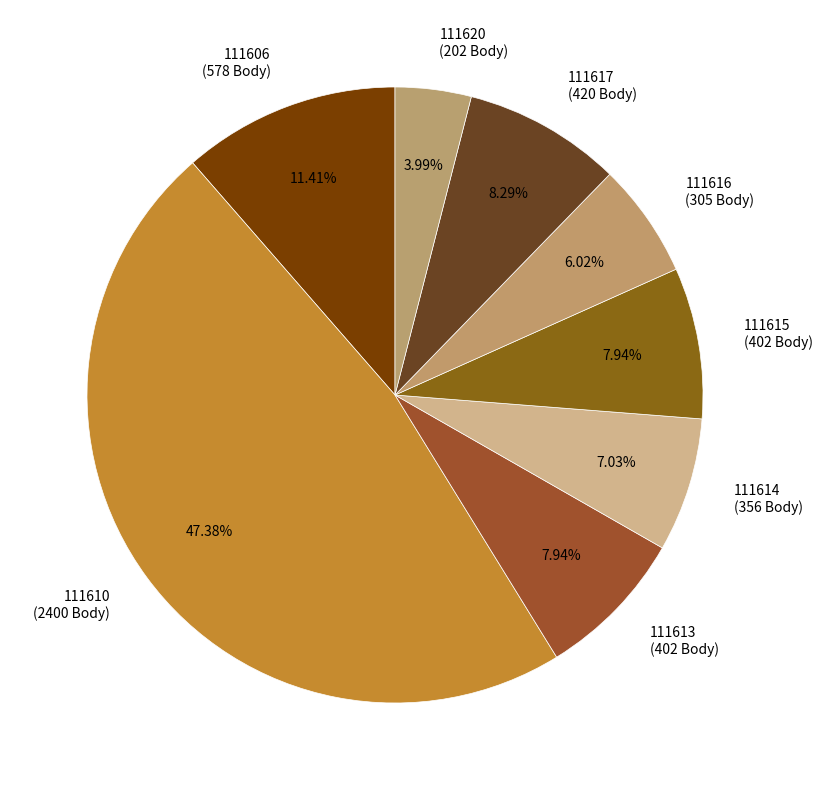

Does 111613 account for over 50% of the chart?

No